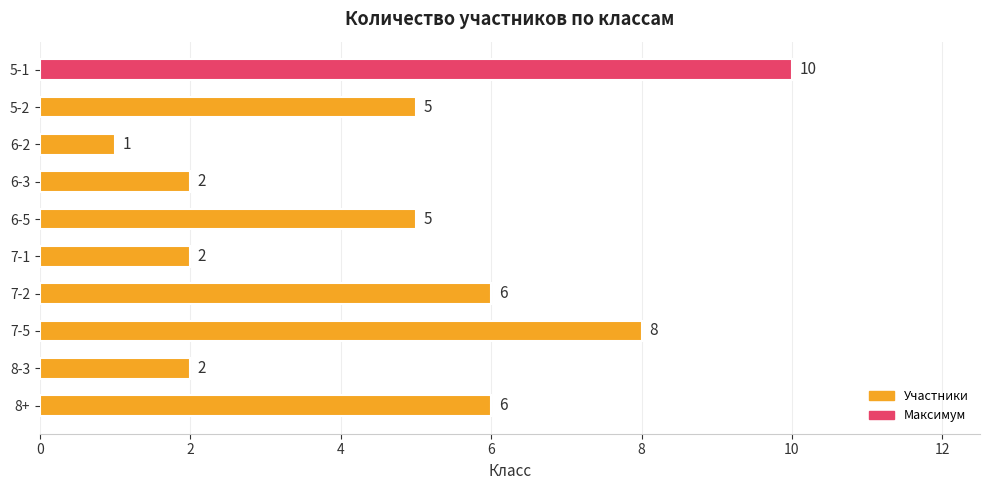

What is the difference between the values at 6-2 and 7-2?

5